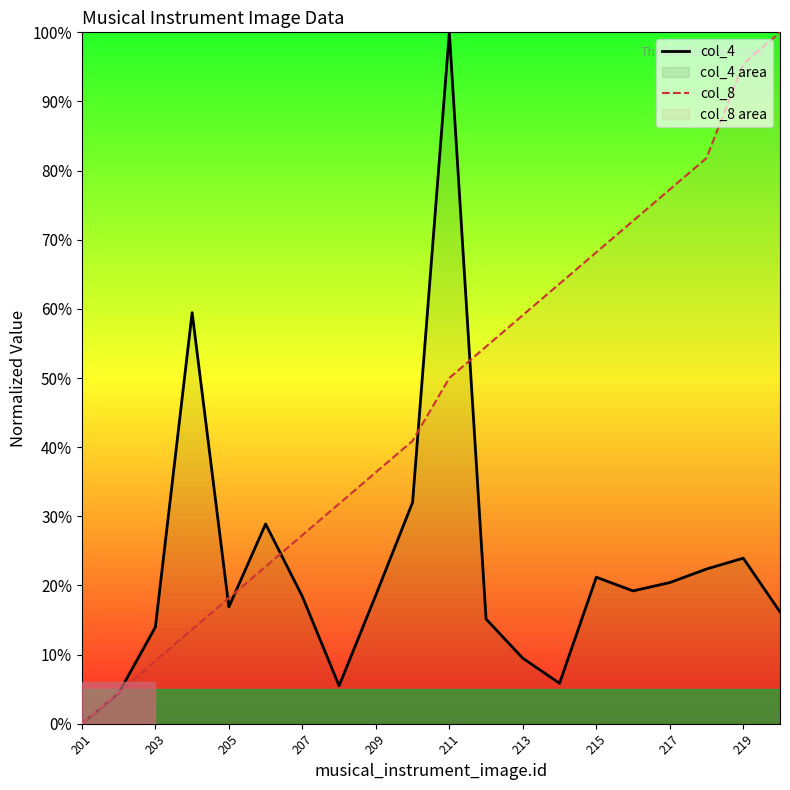

Which series has the largest total across all categories?

col_8